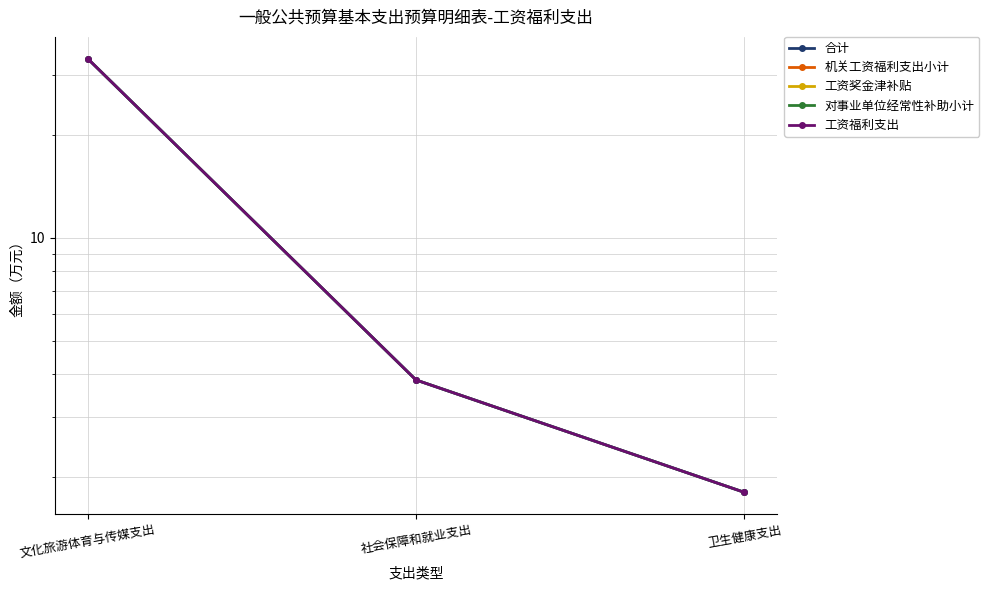

Is the value of 对事业单位经常性补助小计 at 文化旅游体育与传媒支出 greater than the value of 工资福利支出 at 社会保障和就业支出?

Yes